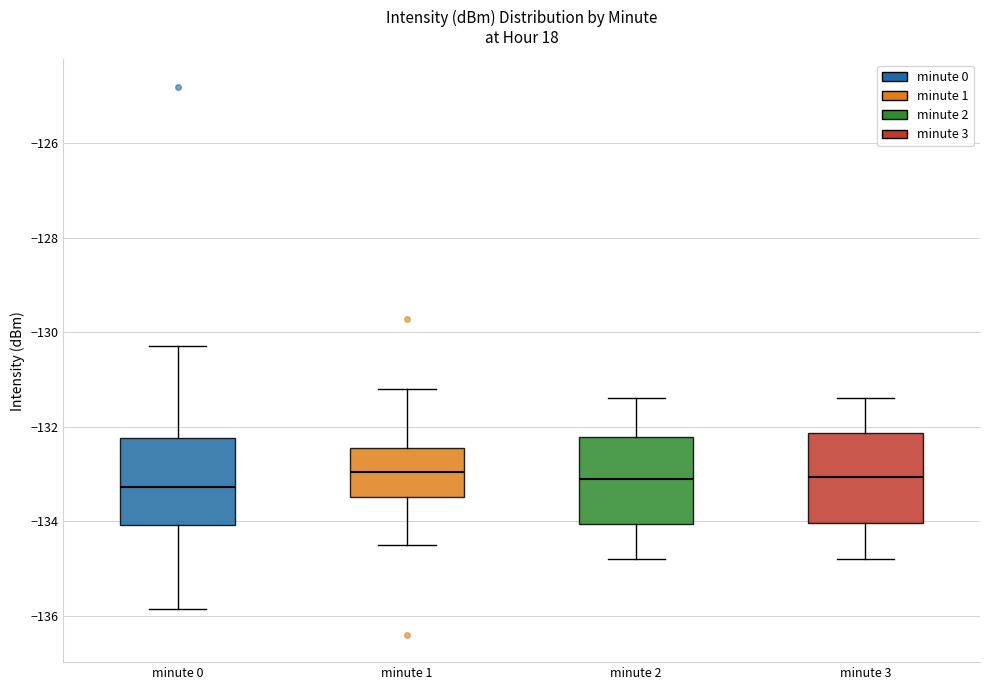

Reading left to right, transcribe this box plot: for each box, give where its median line is, the range the box spans, and where its two whiskers end, as read against the y-axis. The values are not printed on the chart, so give them approximately, as read against the axis.

minute 0: median -133.2, box -134.0 to -132.2, whiskers -135.8 to -130.2
minute 1: median -133.0, box -133.4 to -132.4, whiskers -134.4 to -131.2
minute 2: median -133.0, box -134.0 to -132.2, whiskers -134.8 to -131.4
minute 3: median -133.0, box -134.0 to -132.2, whiskers -134.8 to -131.4